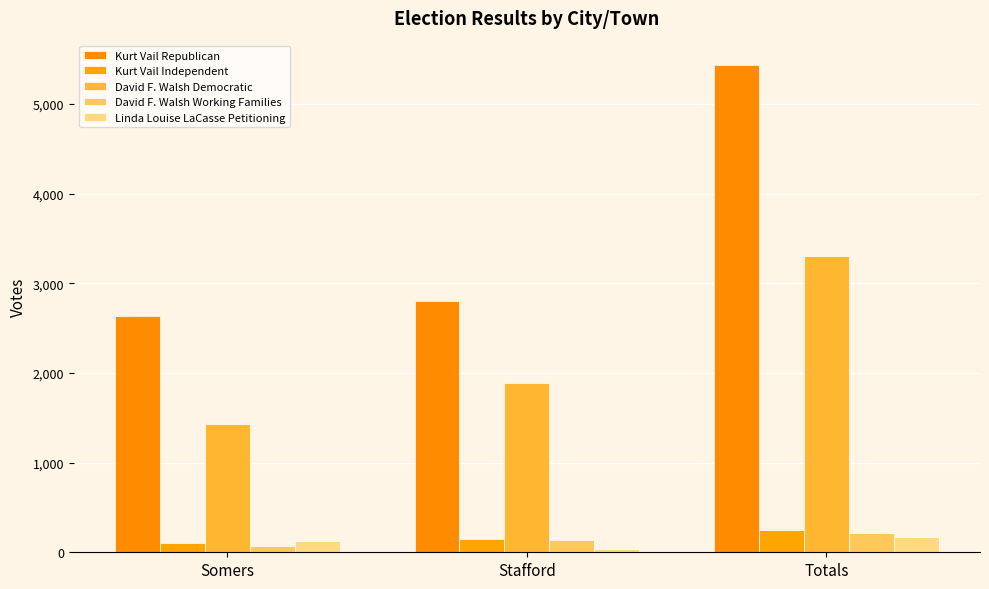

Which series changed the most between Somers and Stafford?

David F. Walsh Democratic